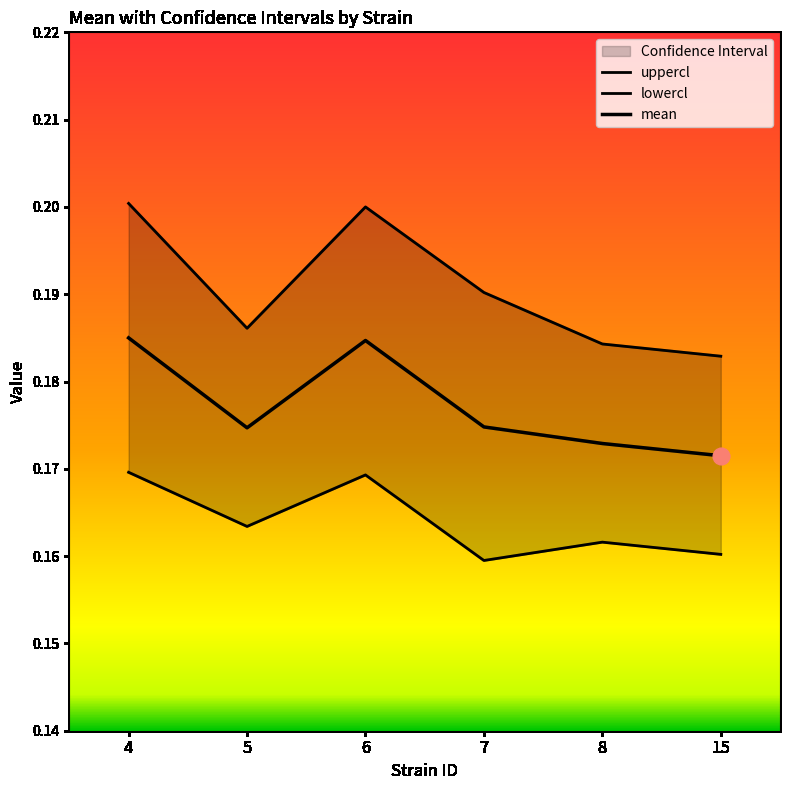

How many mean values are between 0 and 1?

6